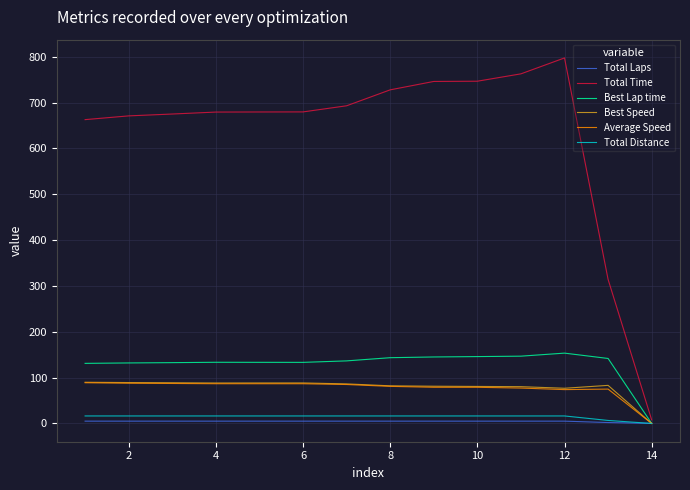

Which series has the largest range (max minus min)?

Total Time